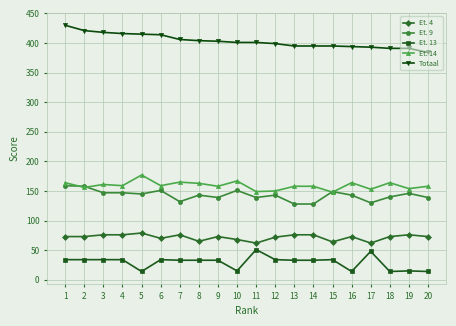

Is the value of Et. 9 at 19 greater than the value of Et. 13 at 4?

Yes